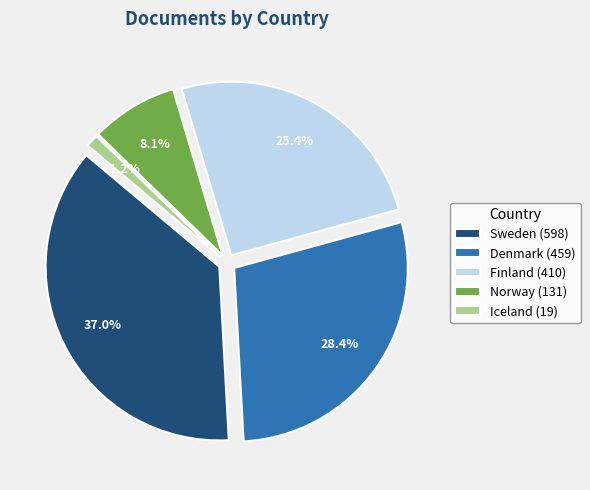

To the nearest percent, what is the combined percentage of Iceland and Denmark?

30%